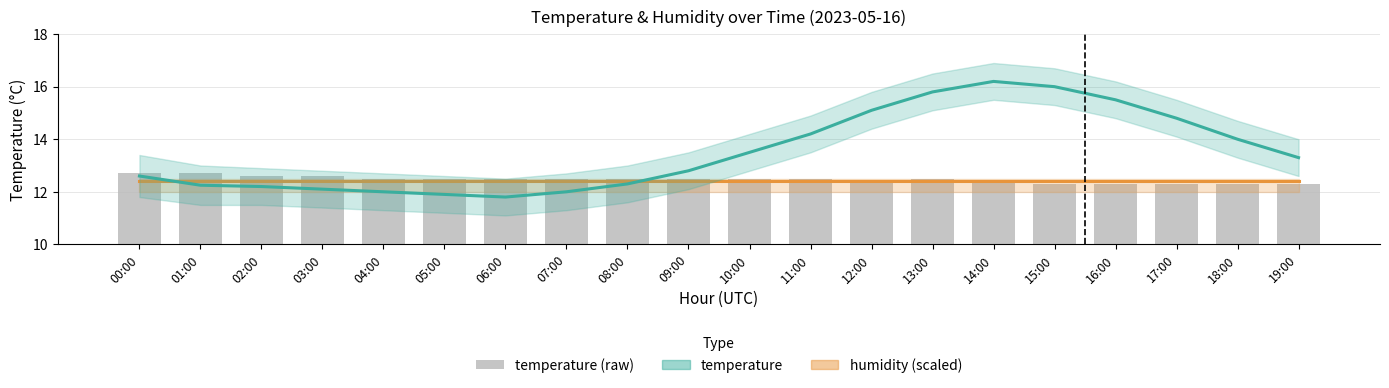

What is the spread (max minus min) of values at 04:00?

0.5